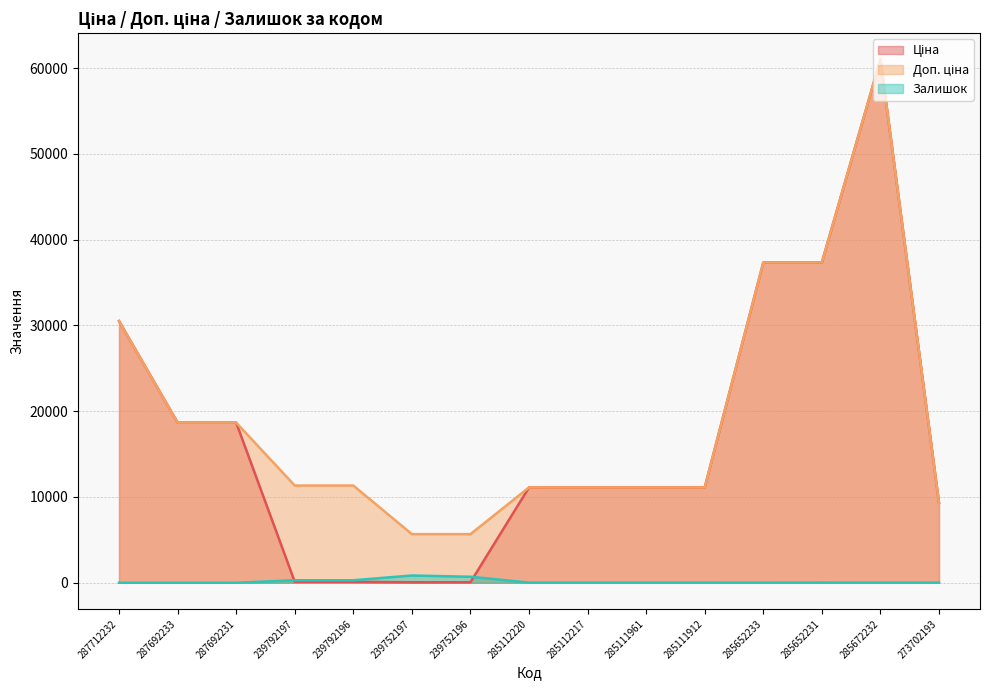

What is the value of the Доп. ціна point at the 7th from the left?

5667.0